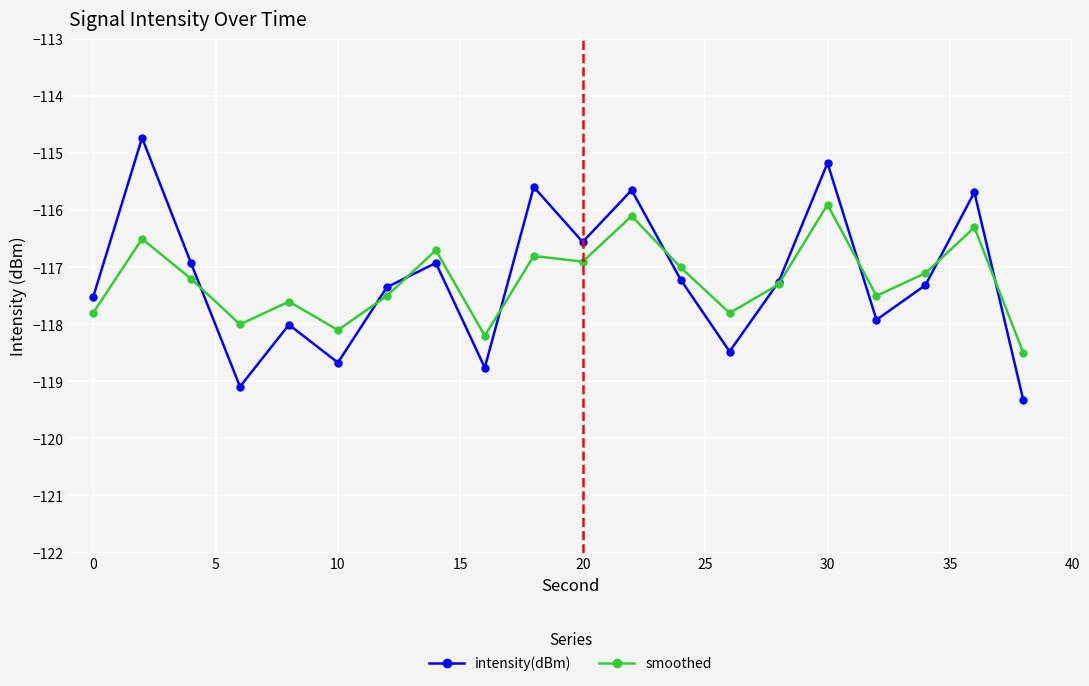

Does the chart have visible grid lines?

Yes